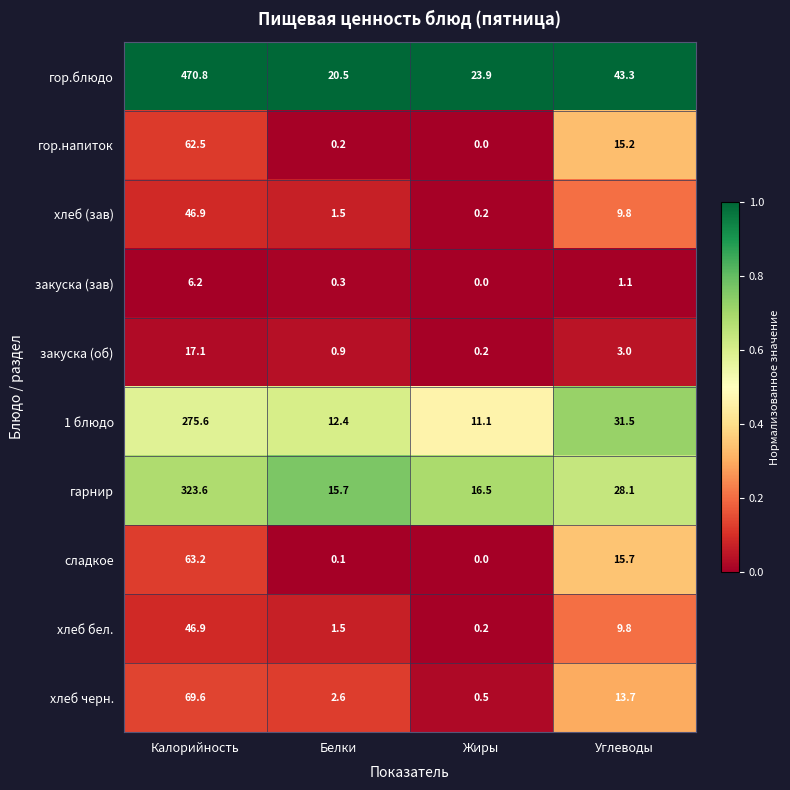

The value of сладкое at Белки is 0.1. True or false?

True